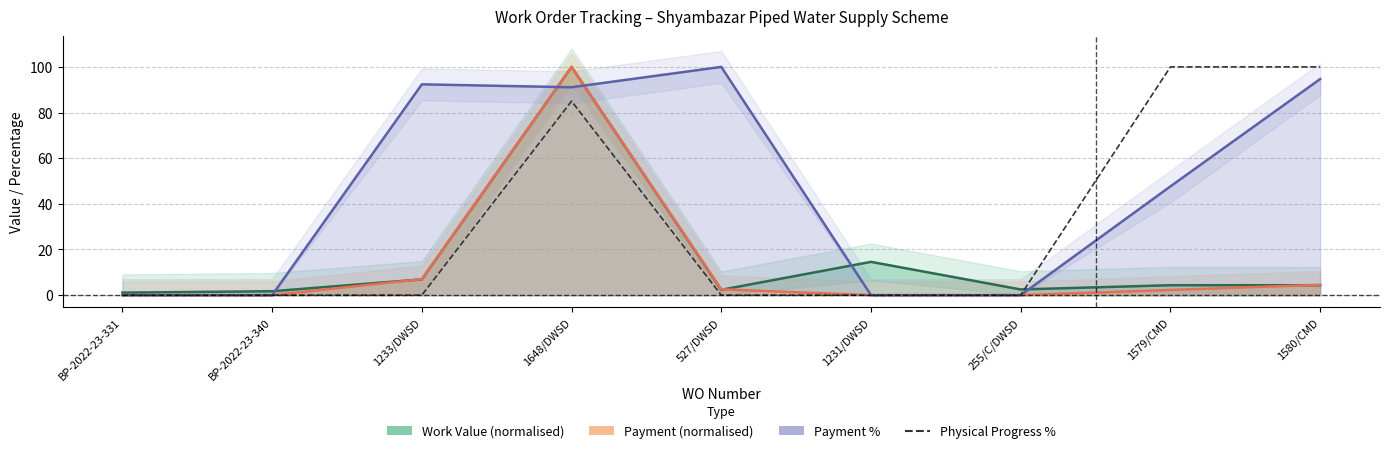

Which has a higher value, 1648/DWSD or 255/C/DWSD?

1648/DWSD